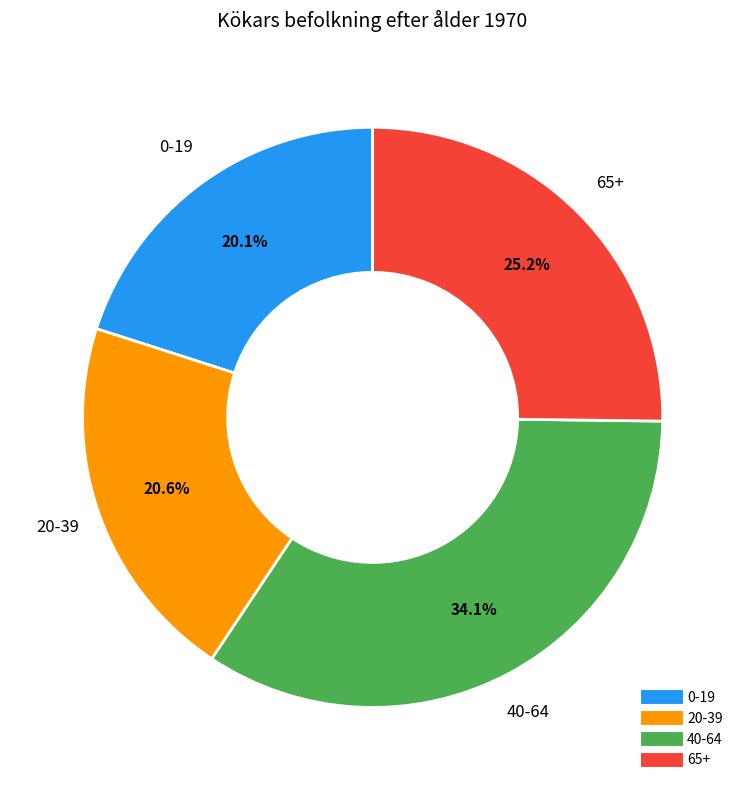

What percentage do 40-64 and 0-19 together represent?

54.2%